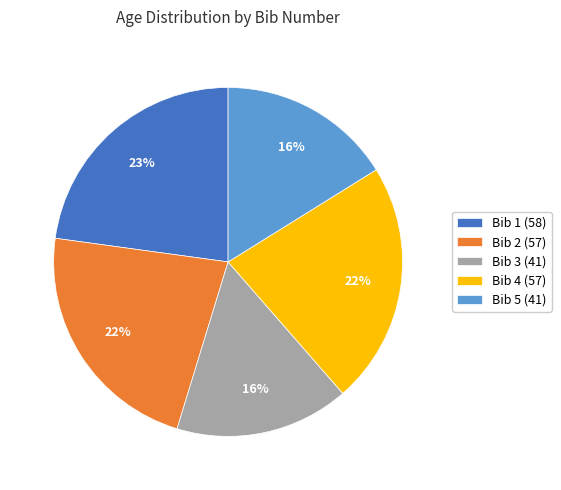

To the nearest percent, what is the combined percentage of Bib 1 (58) and Bib 5 (41)?

39%